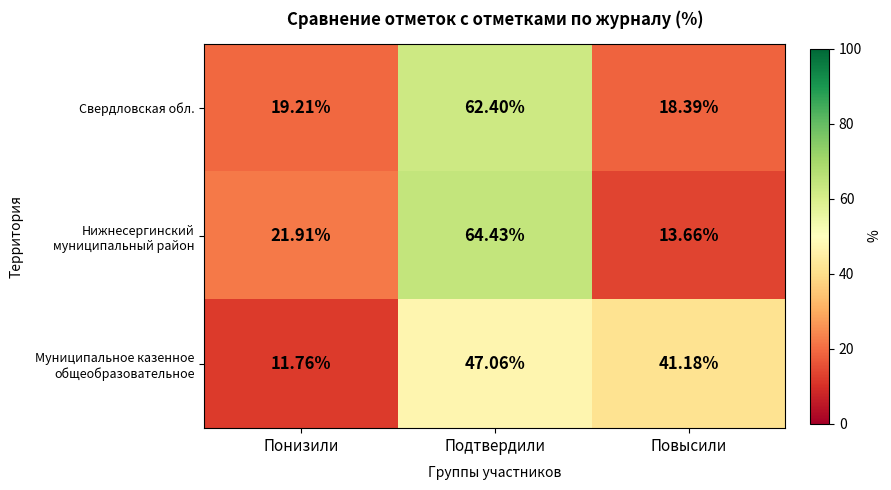

Which category has the lowest value across all series?

Понизили